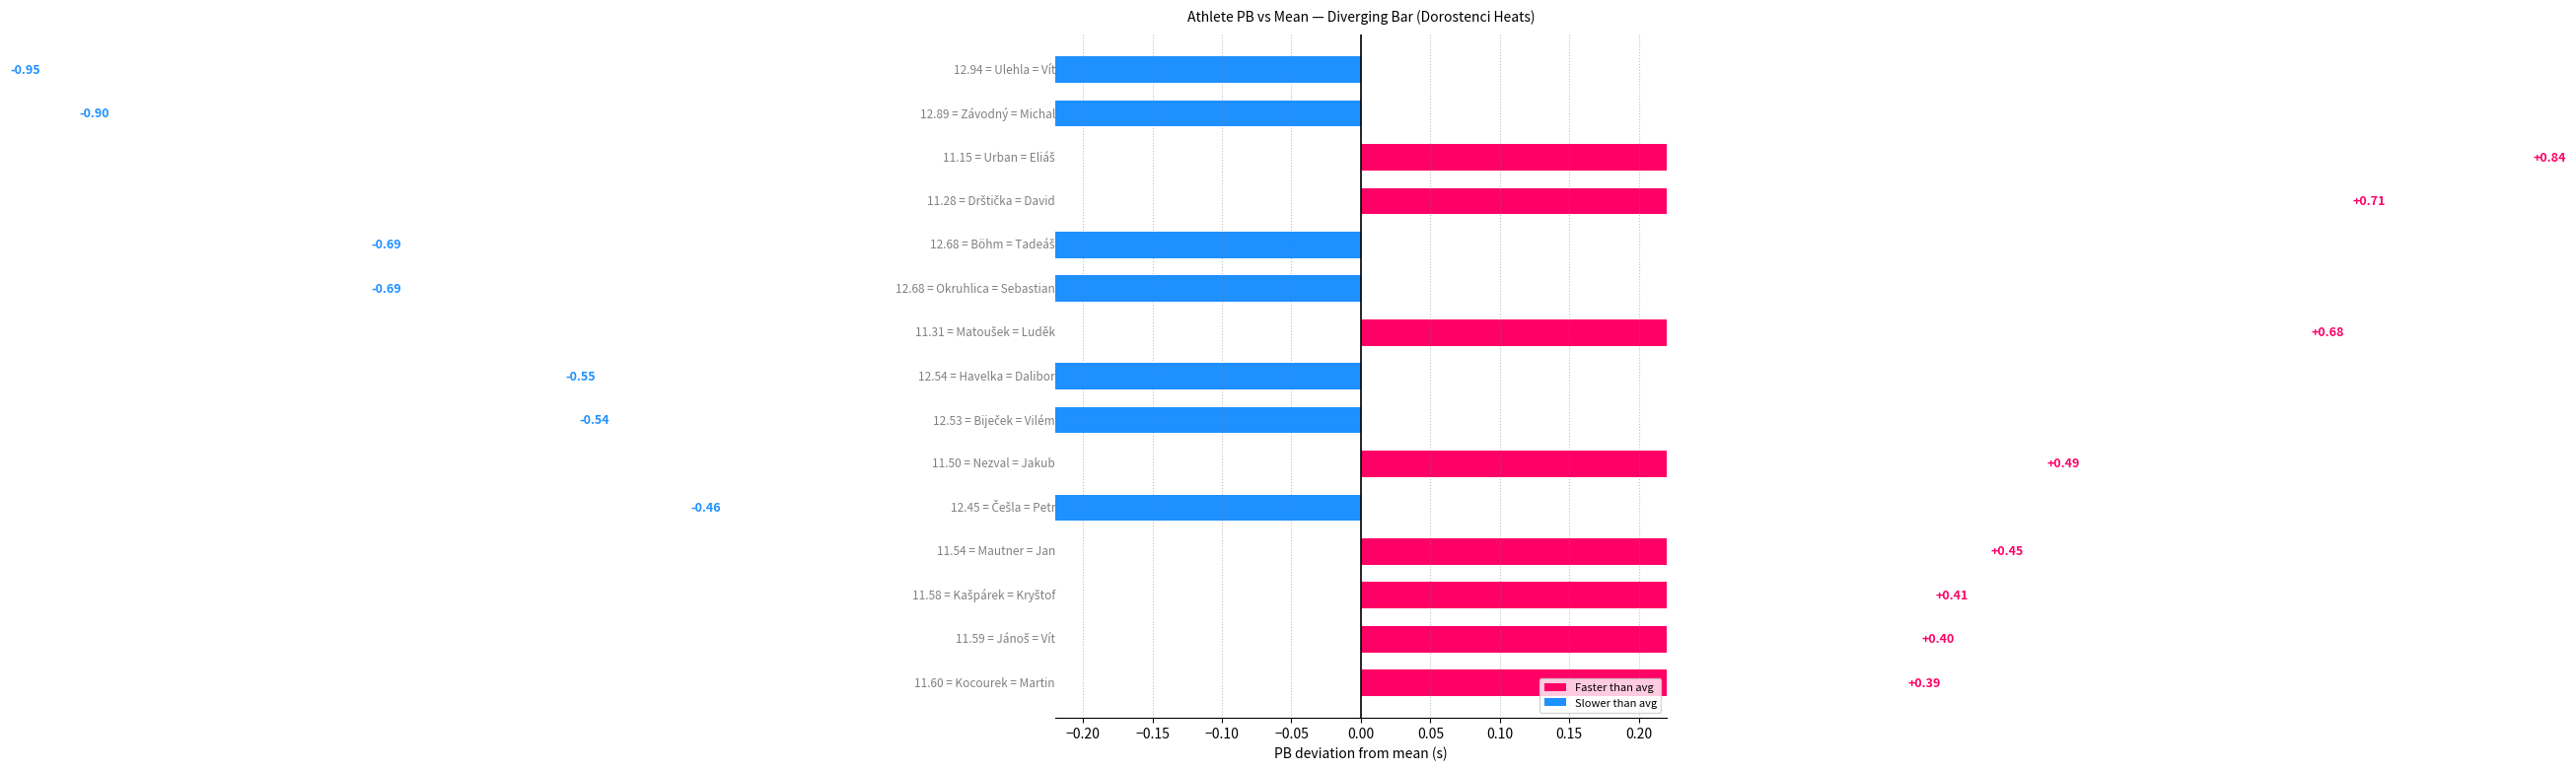

True or false: the data shows 20.1 at Atletický klub Olomouc z.s..

False